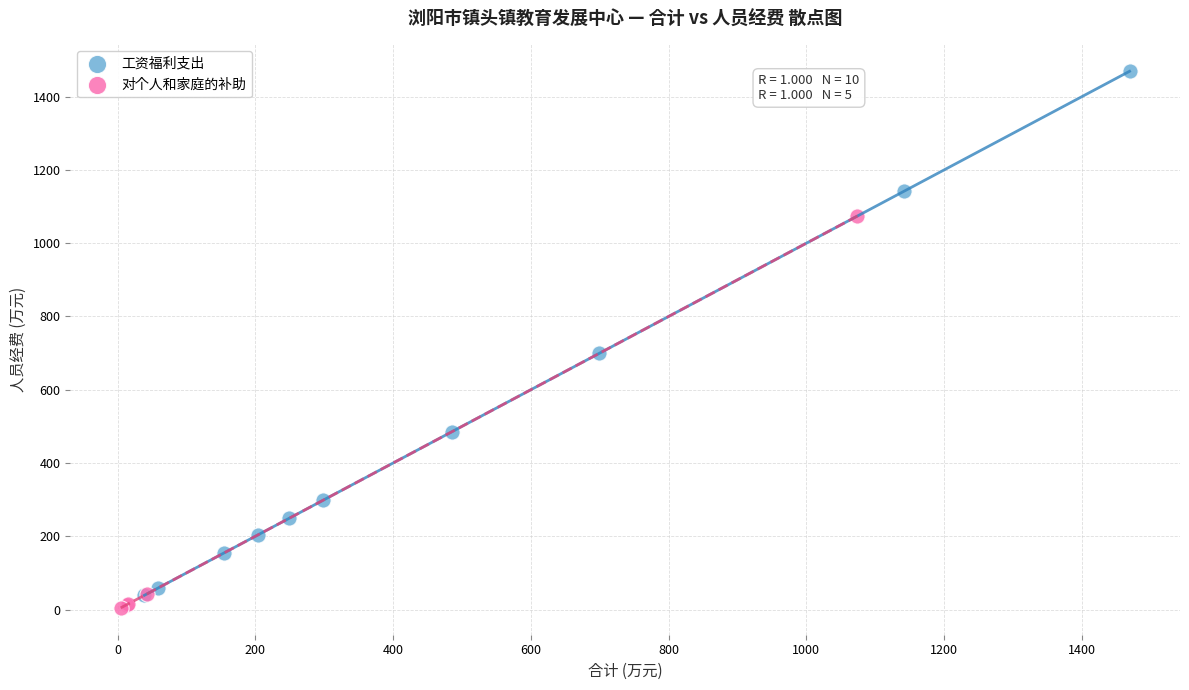

Which series contains the highest Y value?

工资福利支出